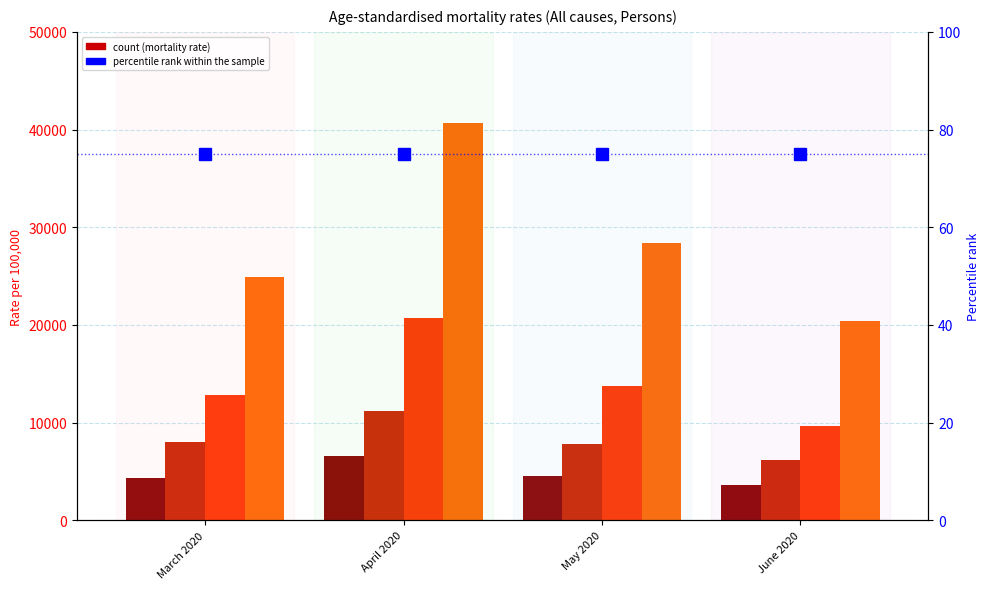

Is the value of Age 90 or more at May 2020 greater than the value of Age 80-84 at May 2020?

Yes